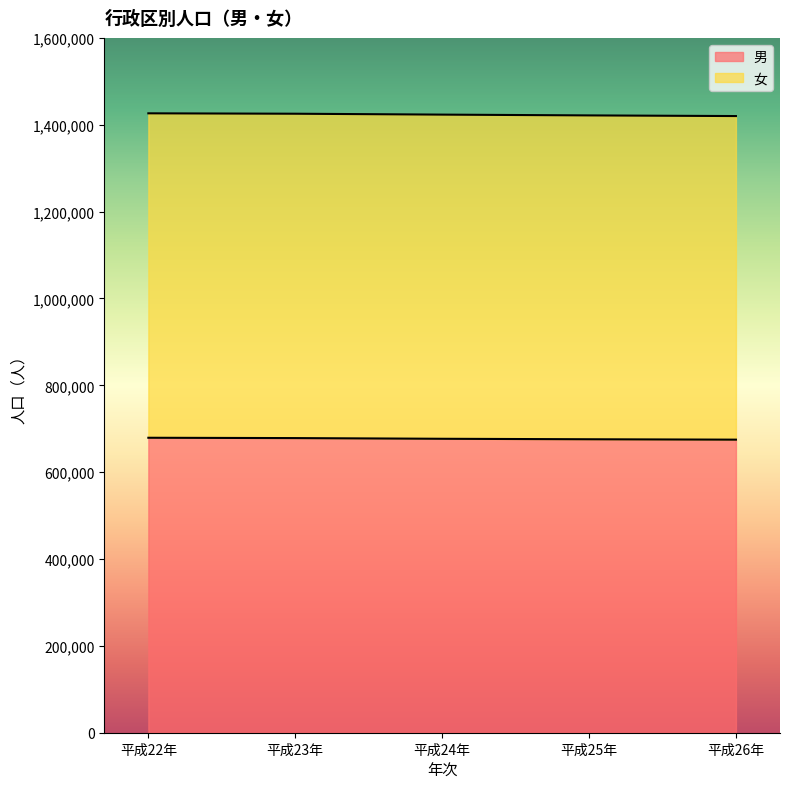

Count the number of data series in this chart.

2